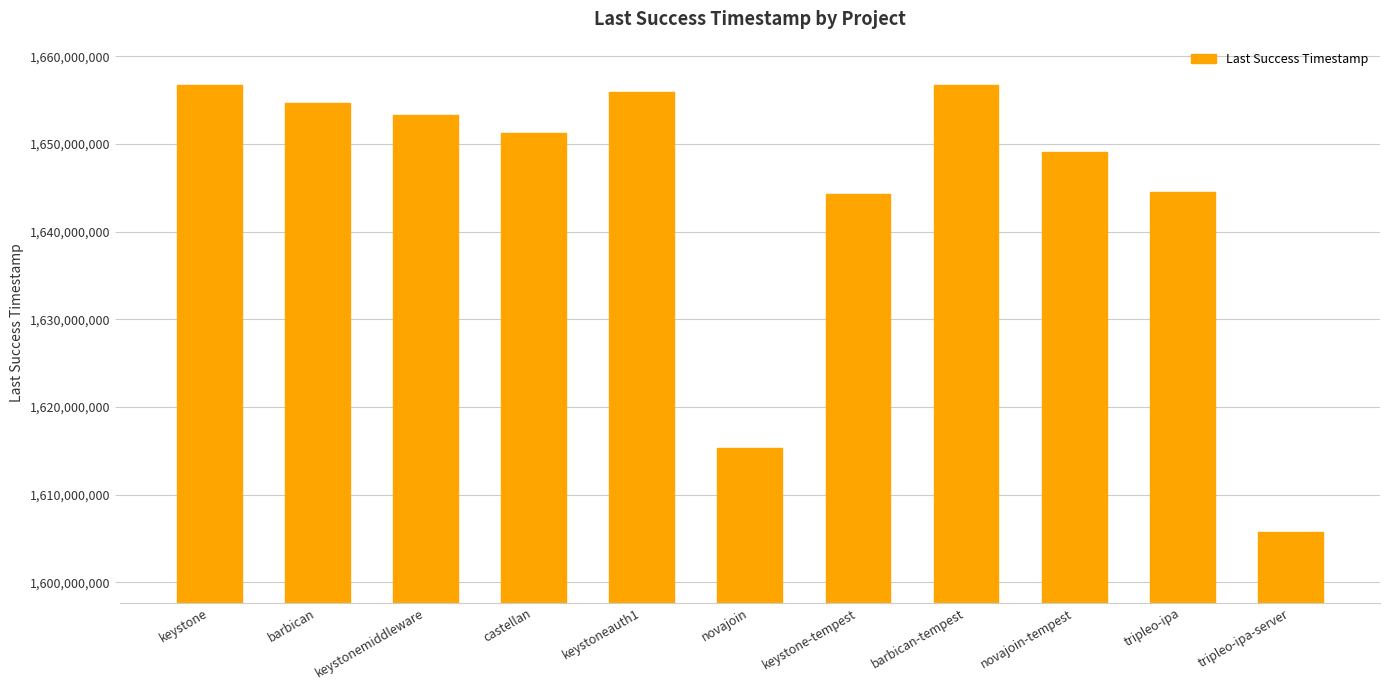

Read the value at keystone-tempest.

1644336211